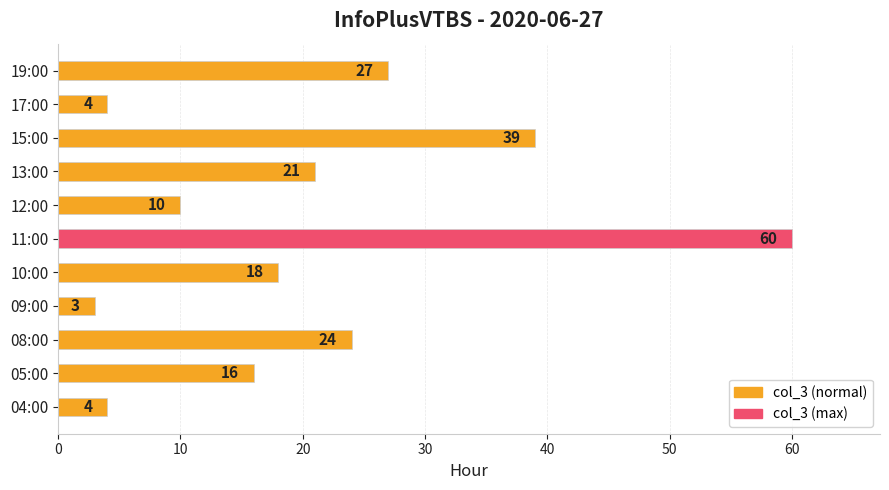

Reading bottom to top, extract all data points from this chart.

4	16	24	3	18	60	10	21	39	4	27